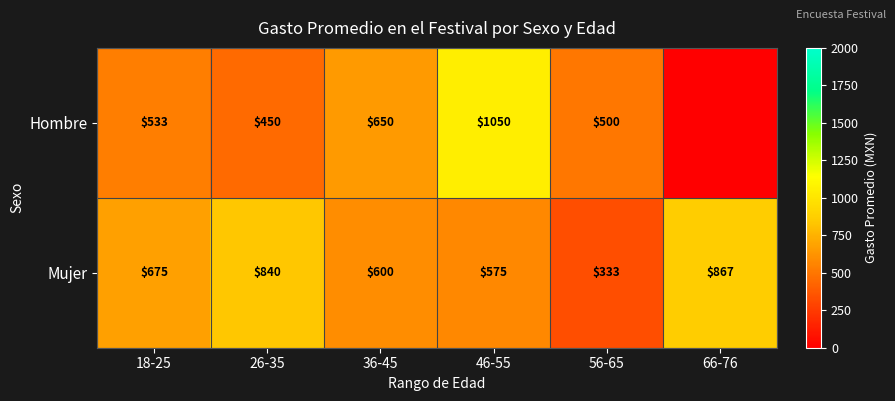

Rank the series at 26-35 from highest to lowest value.

Mujer, Hombre